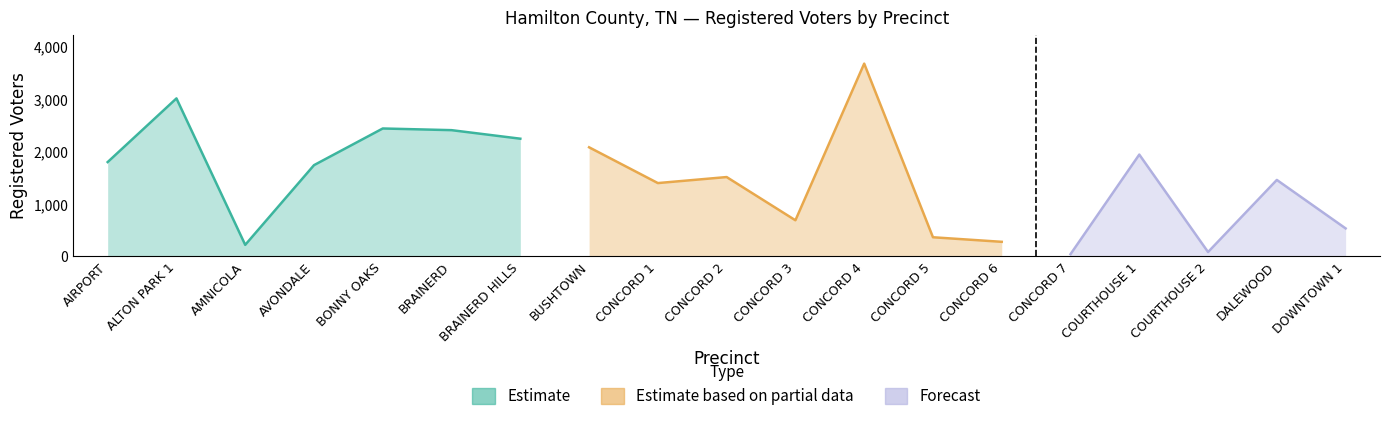

Where is the first local maximum for Cards Cast?

ALTON PARK 1